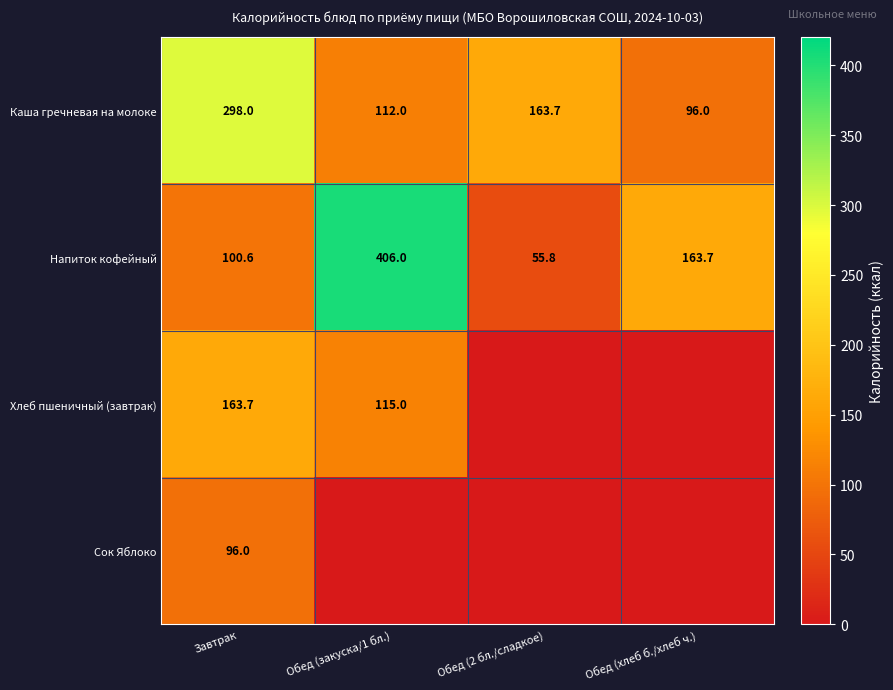

What is the sum of the Каша гречневая на молоке values at Обед (2 бл./сладкое) and Обед (хлеб б./хлеб ч.)?

259.7